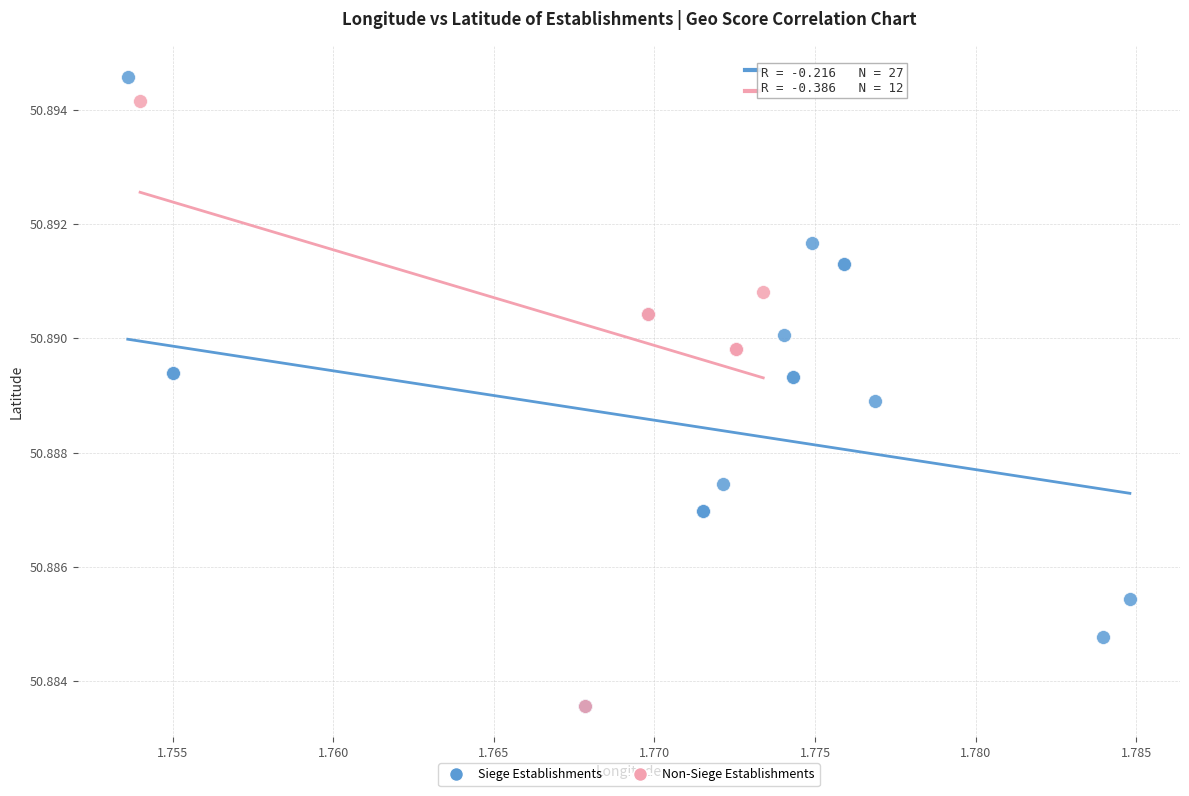

Which series reaches the maximum Y coordinate?

Siege Establishments